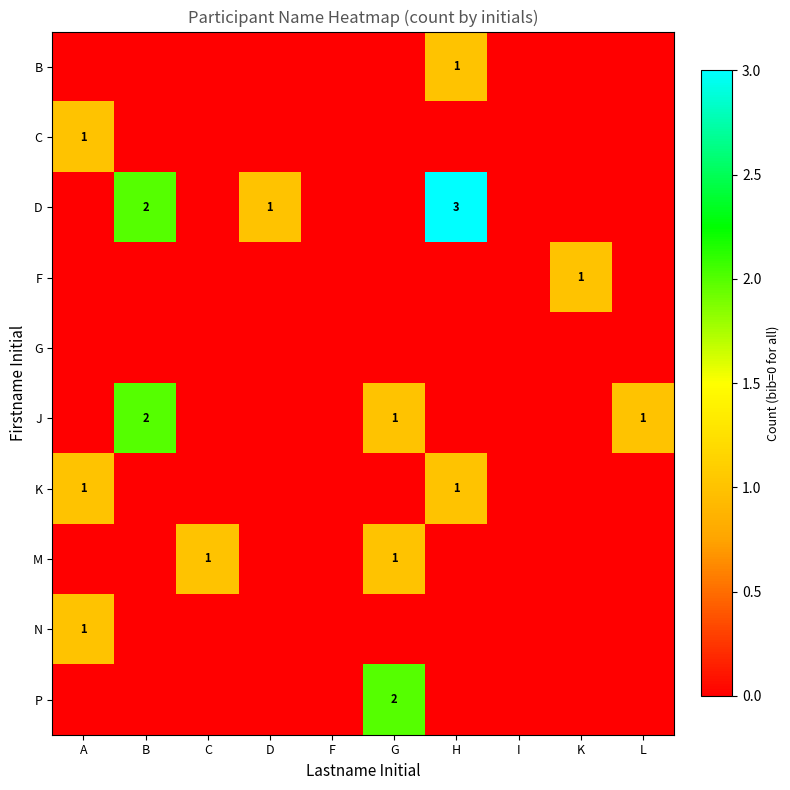

At which label is D closest to 1?

D